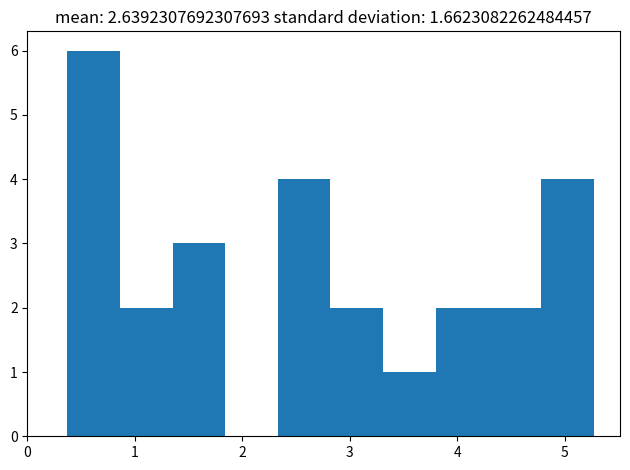

Which range on the x-axis has the tallest bar?

0.37 to 0.86